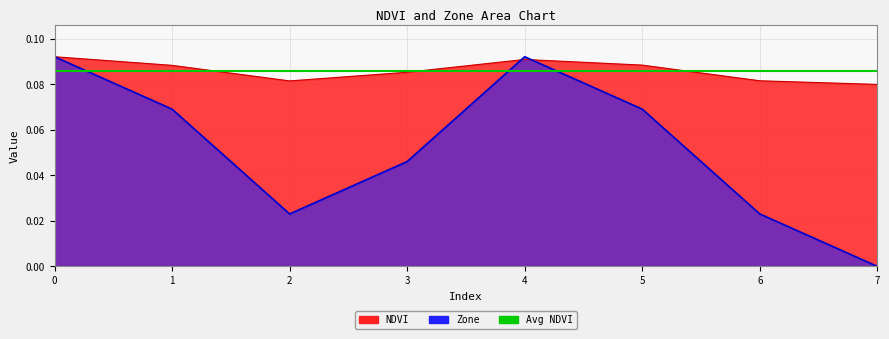

How many categories are shown in the chart?

8